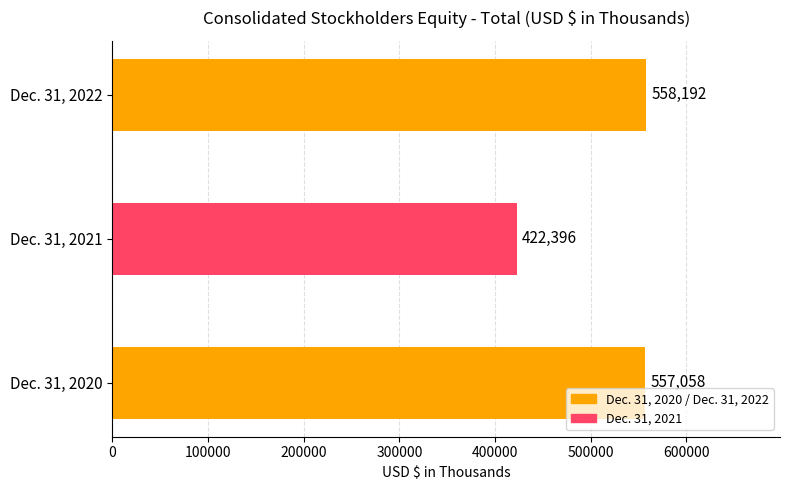

Reading left to right, what are all the values shown in this chart?

Dec. 31, 2020=557058	Dec. 31, 2021=422396	Dec. 31, 2022=558192